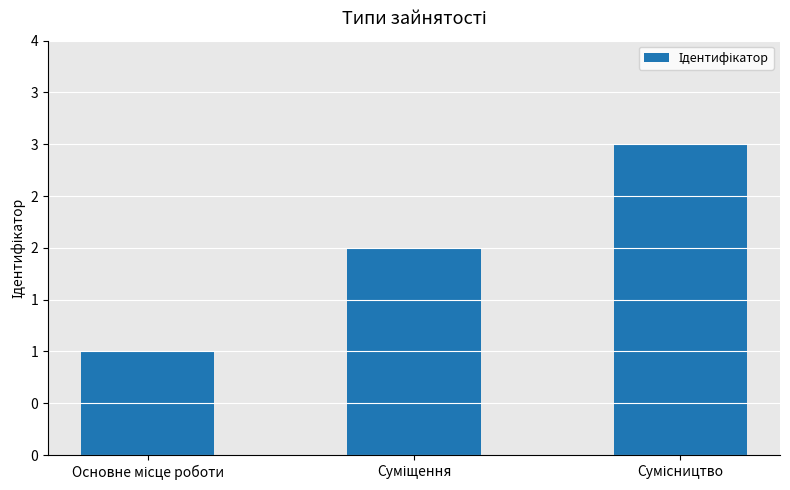

The value at Суміщення is 3. True or false?

False